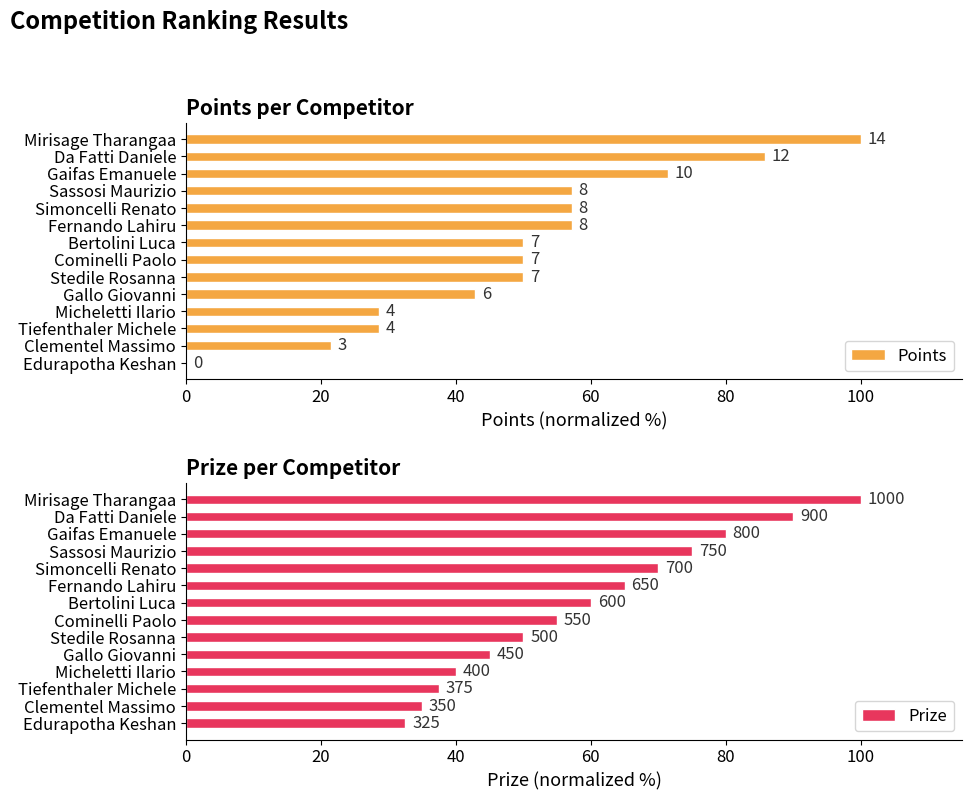

How many series are shown in this chart?

2